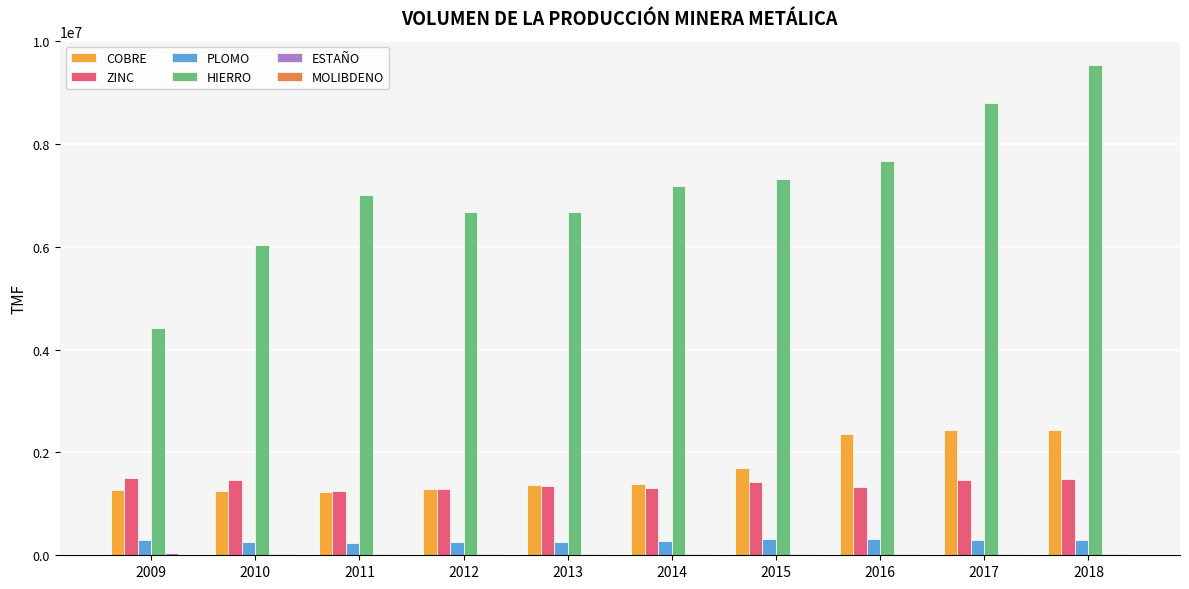

Which series has the largest total across all categories?

HIERRO